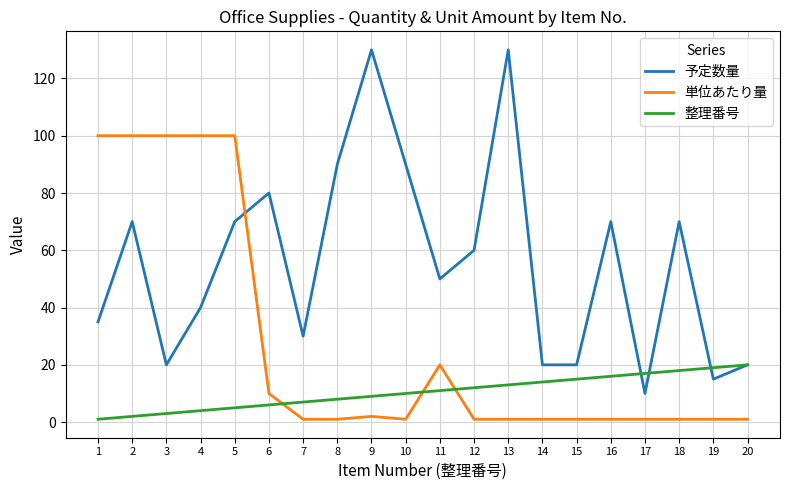

List the series in order of their overall mean, lowest first.

整理番号, 単位あたり量, 予定数量